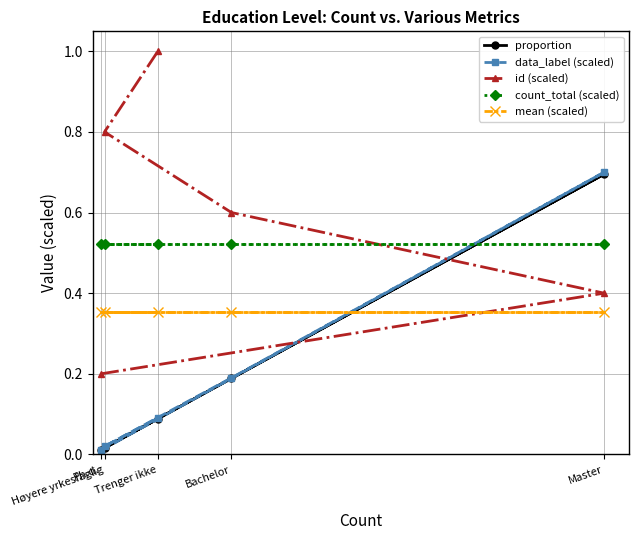

Between which two adjacent categories do count_total (scaled) and id (scaled) first intersect?

Master and Bachelor